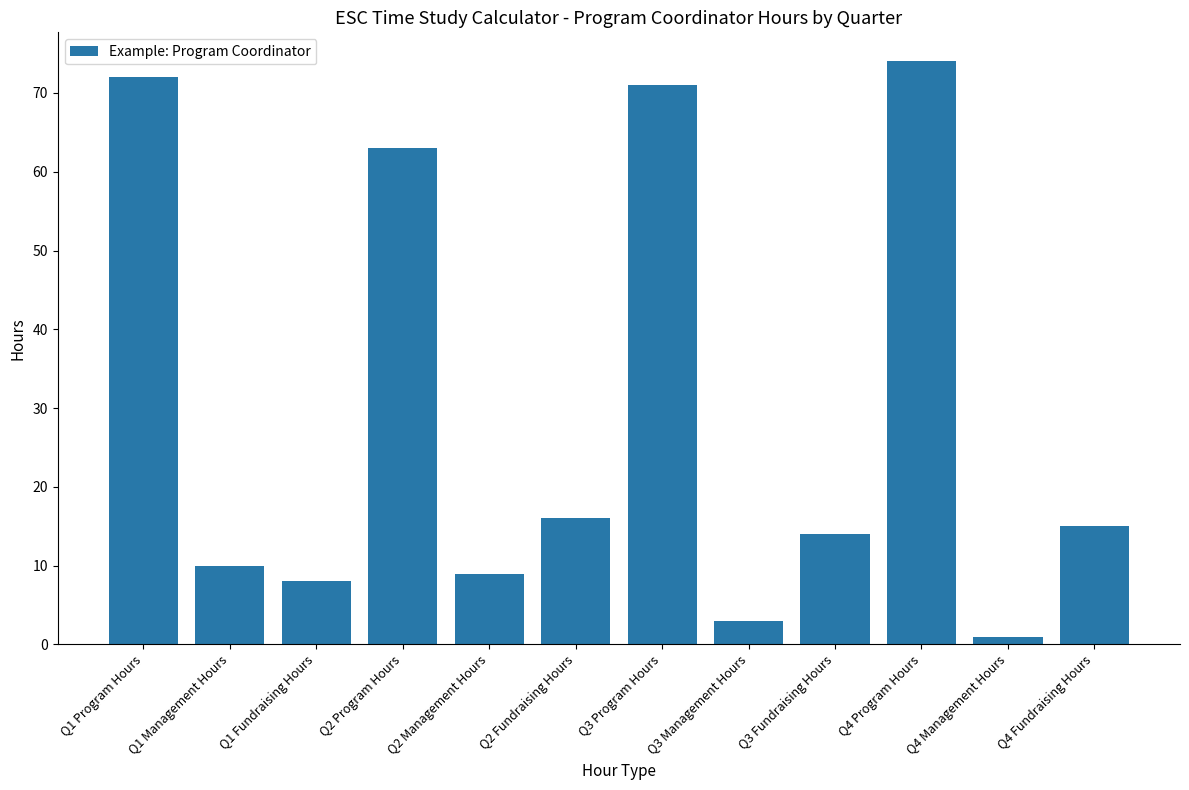

What is the label of the 5th bar from the right?

Q3 Management Hours